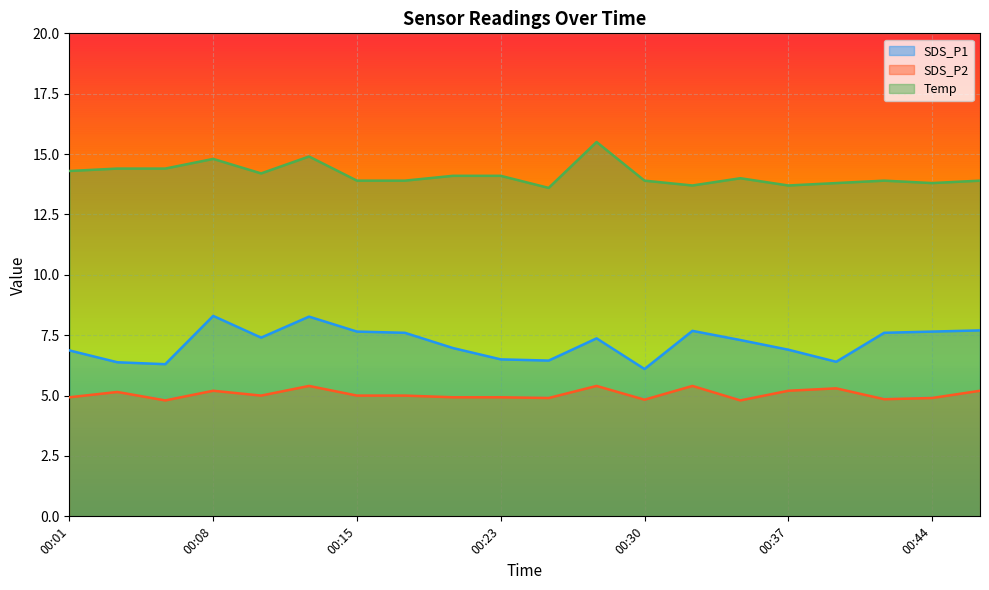

In SDS_P1, how many points are higher than both neighbors (excluding endpoints)?

4